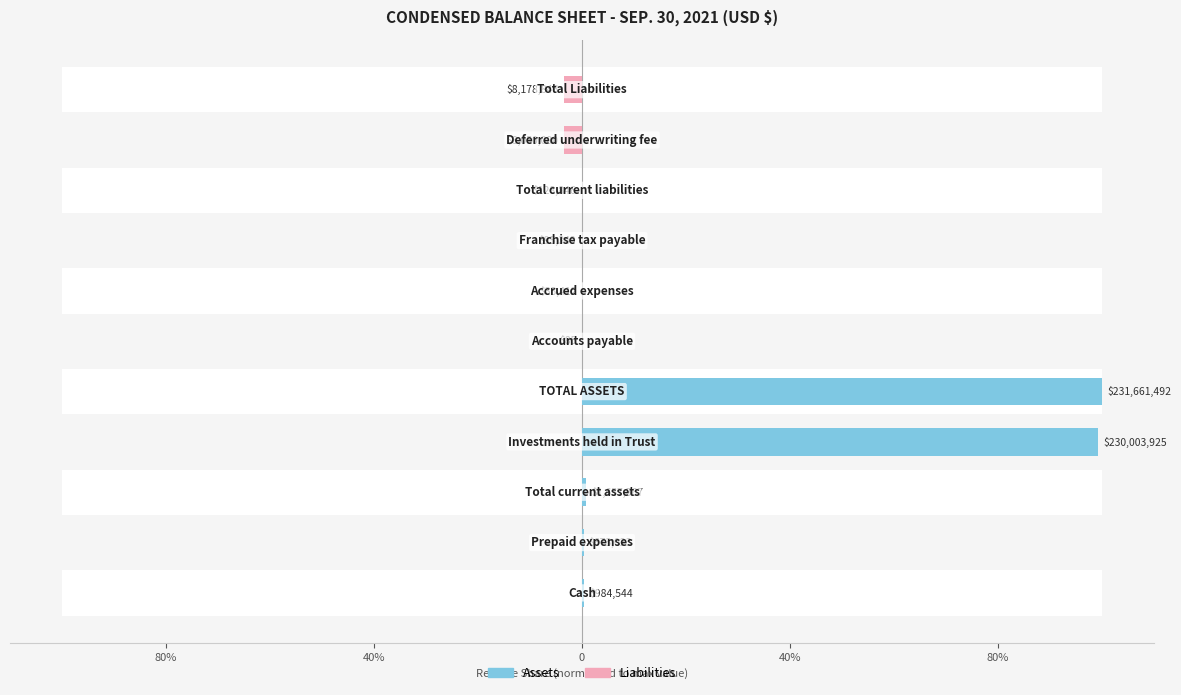

List the series in order of their overall mean, lowest first.

Liabilities, Assets